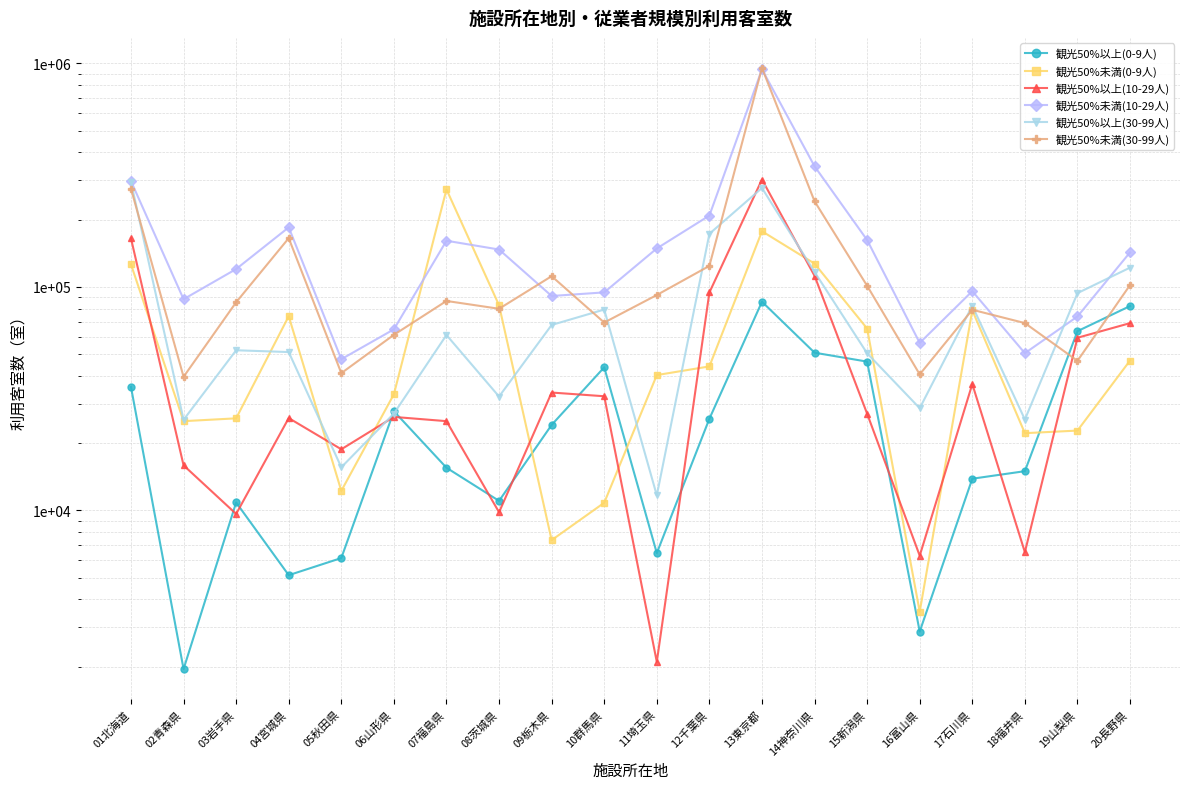

Rank the series at 12千葉県 from highest to lowest value.

観光50%未満(10-29人), 観光50%以上(30-99人), 観光50%未満(30-99人), 観光50%以上(10-29人), 観光50%未満(0-9人), 観光50%以上(0-9人)